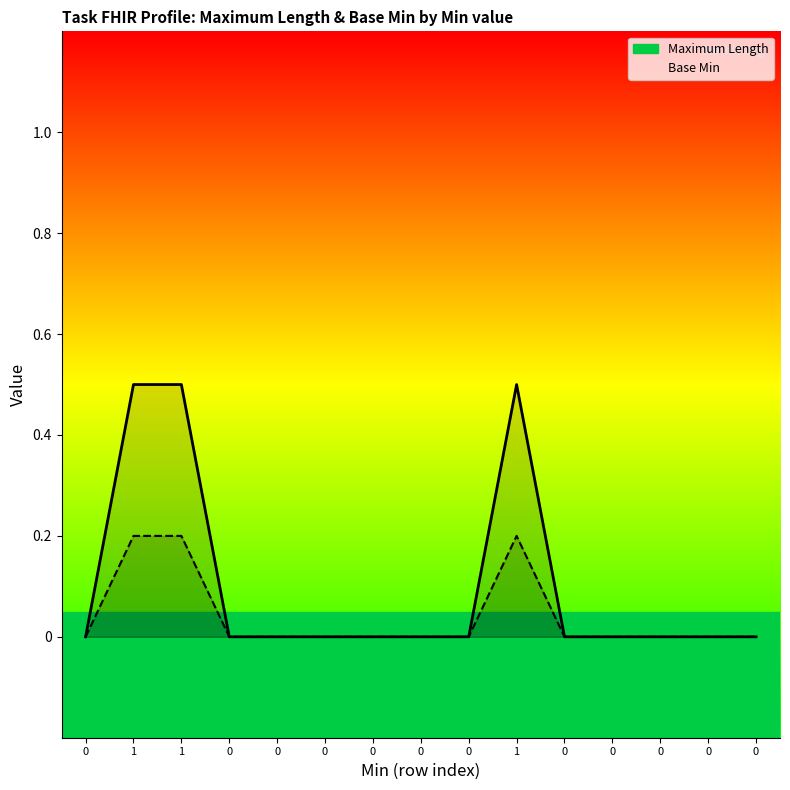

At 0, list the series in order from largest to smallest.

Maximum Length, Base Min